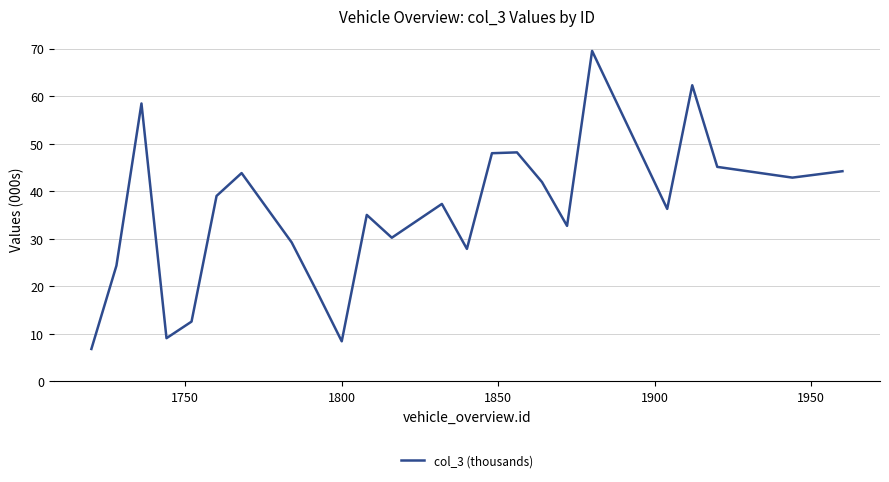

What is the maximum value shown in the chart?

69.5